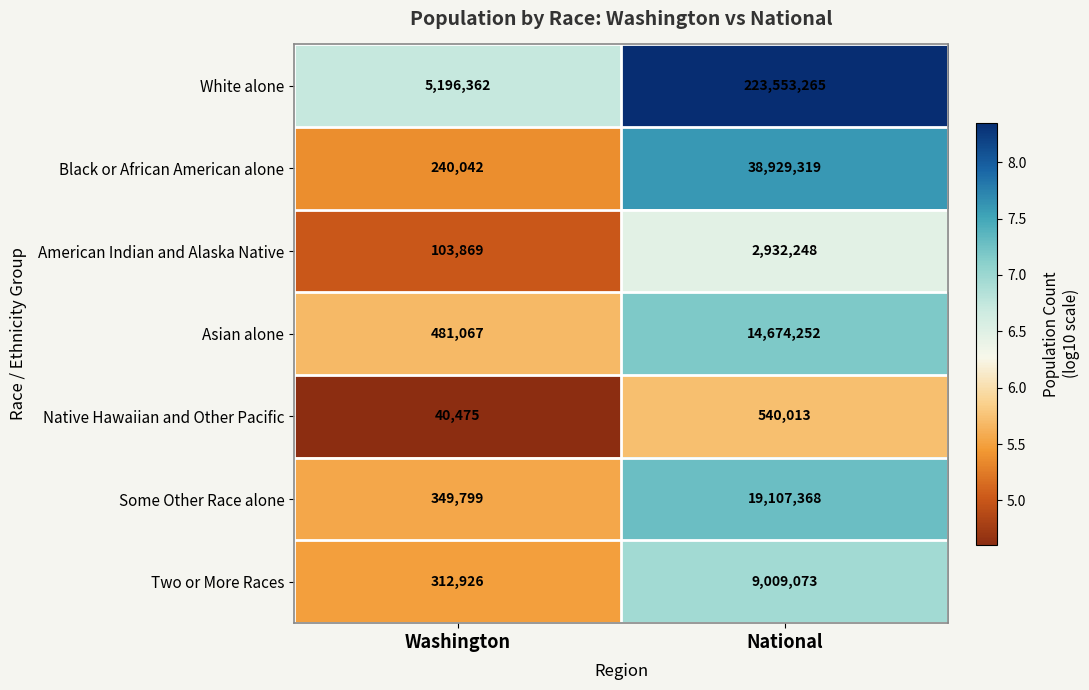

At which category is the sum across all series the highest?

National